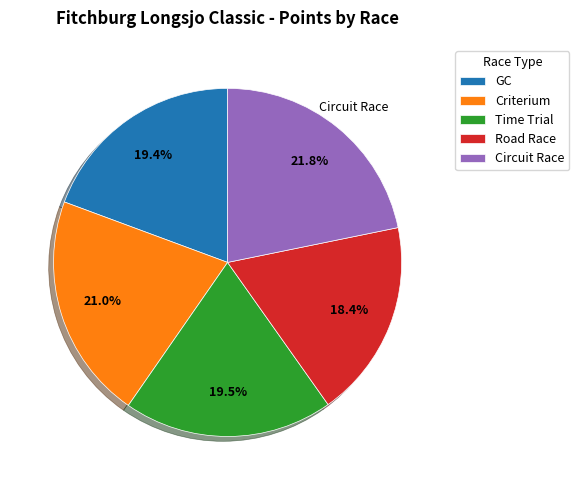

What is the ratio of the value at Circuit Race to the value at Road Race?

1.2